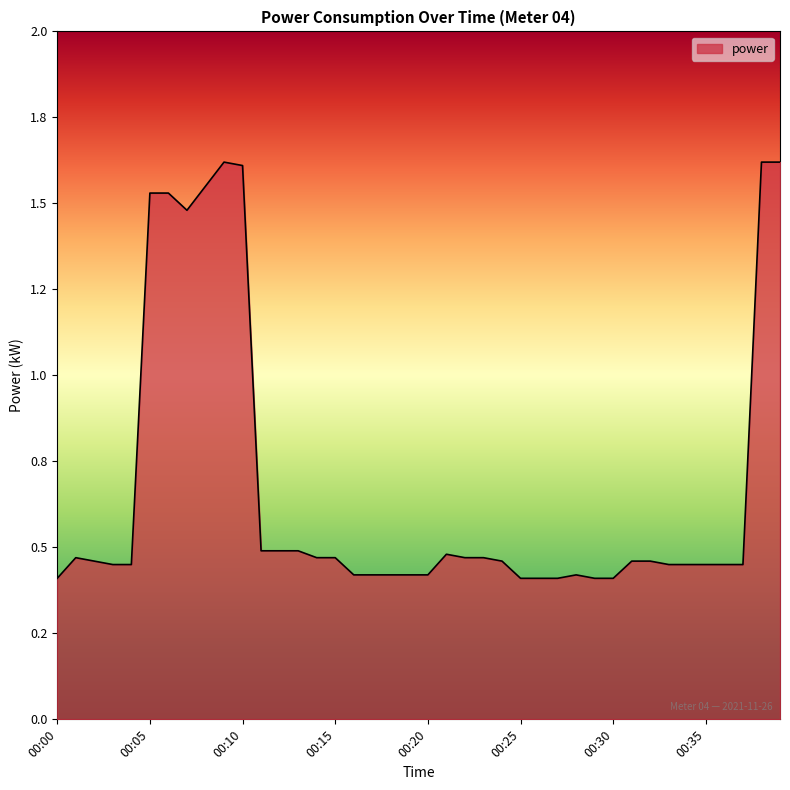

What is the difference between the second highest and second lowest values?

1.2